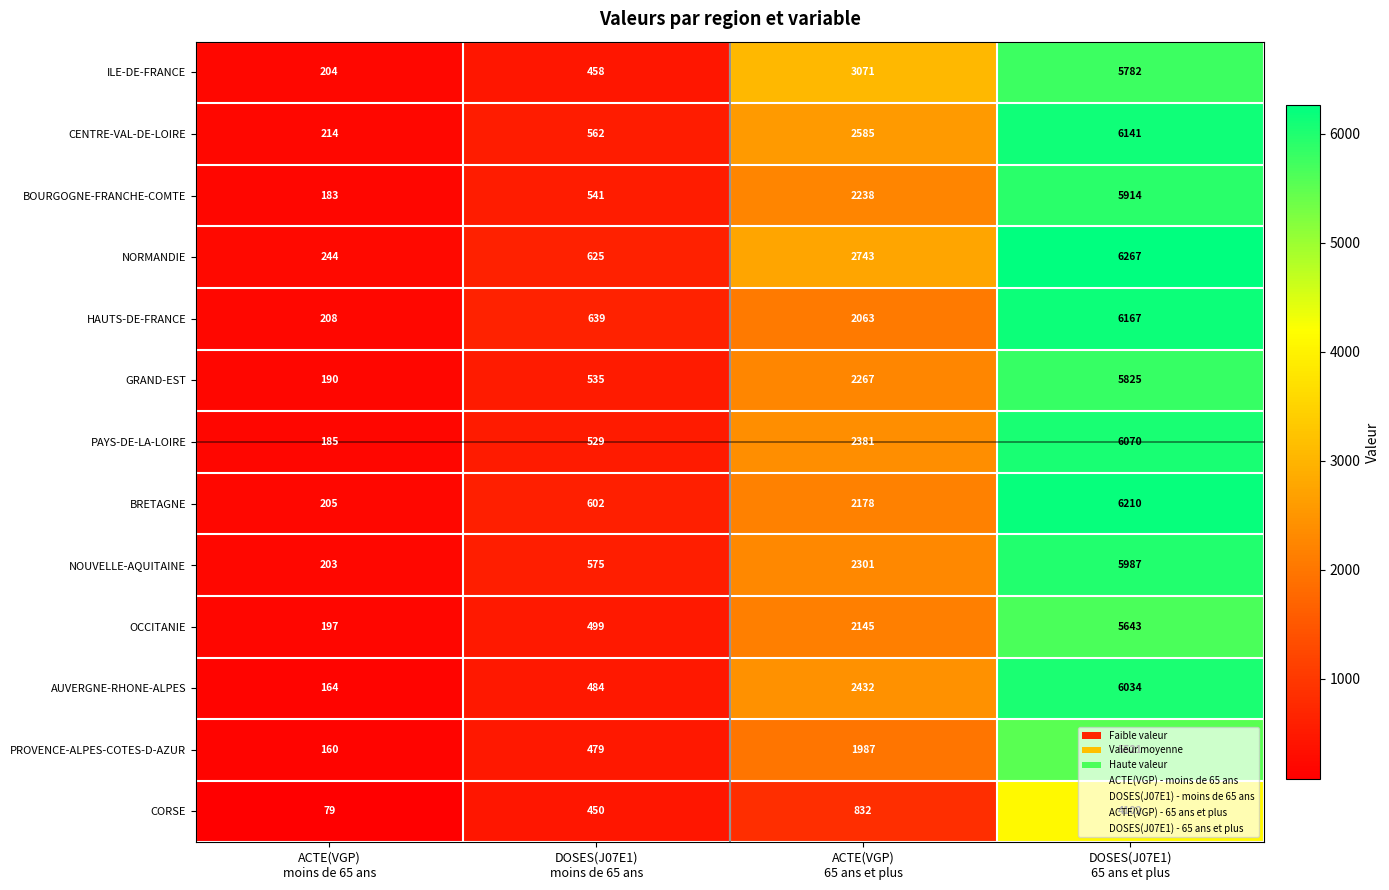

Rank the series by their maximum value, from lowest to highest.

CORSE, PROVENCE-ALPES-COTES-D-AZUR, OCCITANIE, ILE-DE-FRANCE, GRAND-EST, BOURGOGNE-FRANCHE-COMTE, NOUVELLE-AQUITAINE, AUVERGNE-RHONE-ALPES, PAYS-DE-LA-LOIRE, CENTRE-VAL-DE-LOIRE, HAUTS-DE-FRANCE, BRETAGNE, NORMANDIE